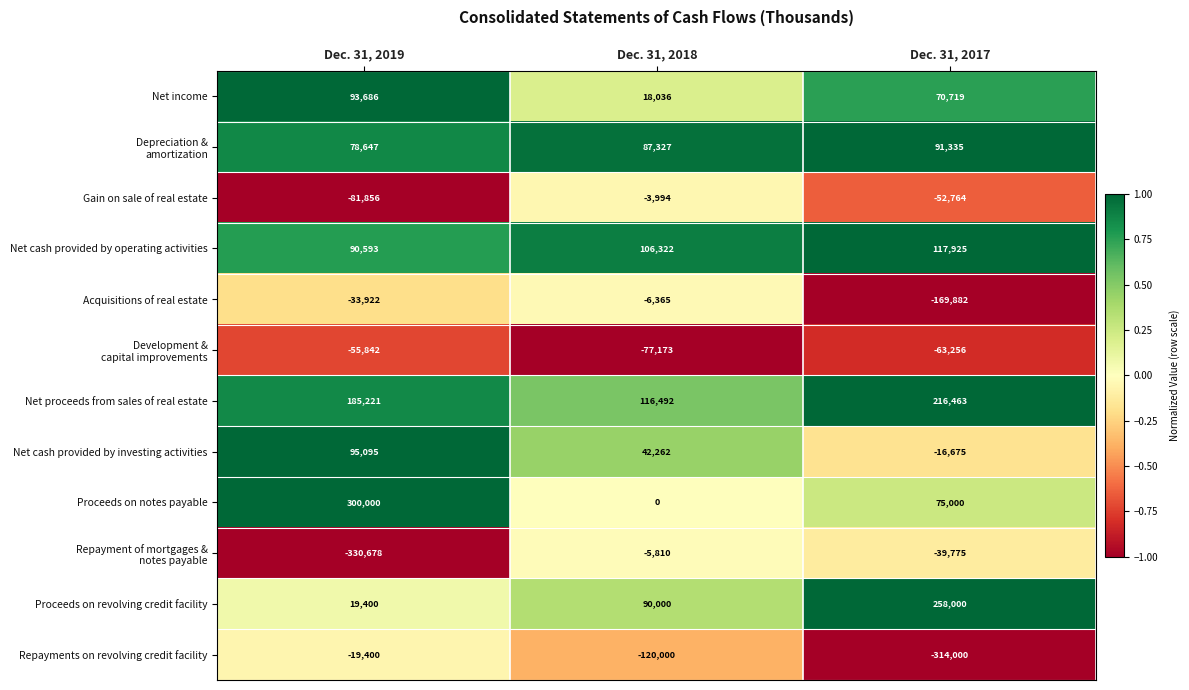

Where is Net cash provided by investing activities nearest to the value 39210?

Dec. 31, 2018